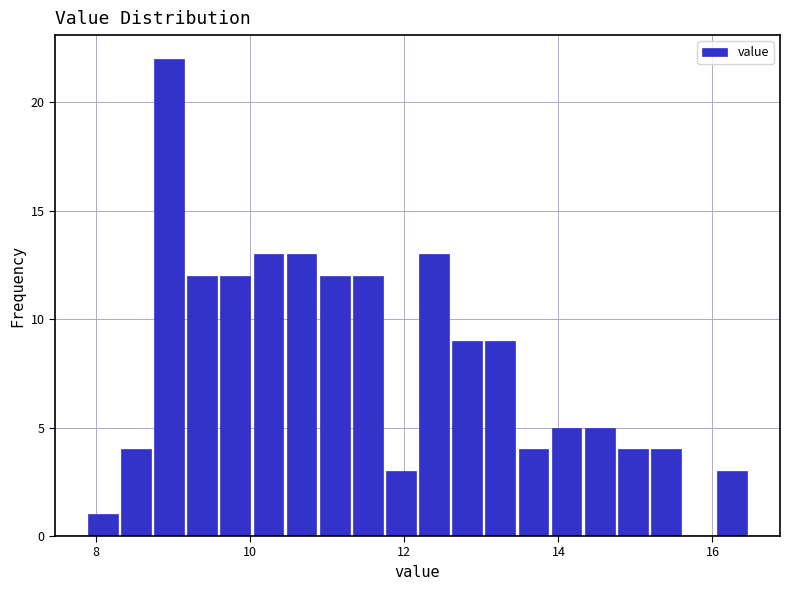

Around what value on the x-axis is the tallest bar? Give the approximate position of its centre, as read against the axis.

9.0